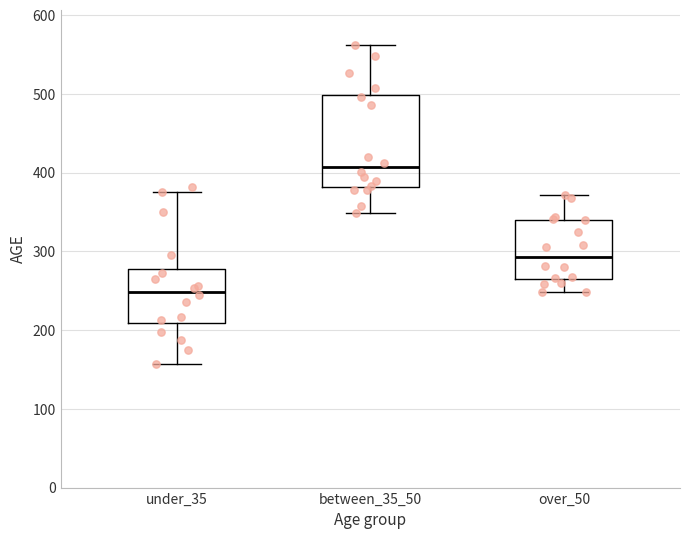

Which box has the lowest median line?

under_35